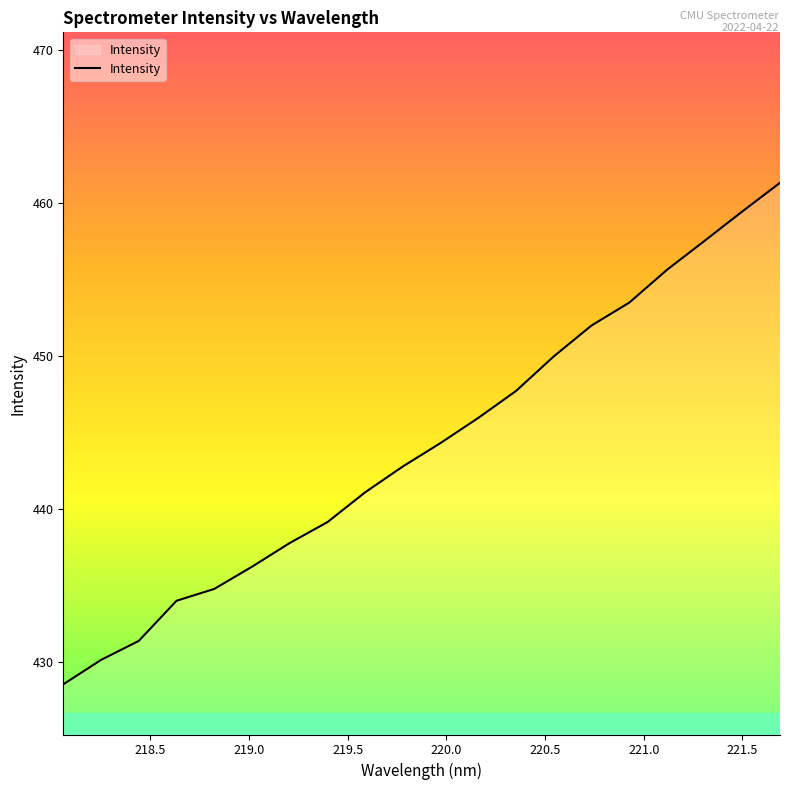

Count the number of data series in this chart.

1